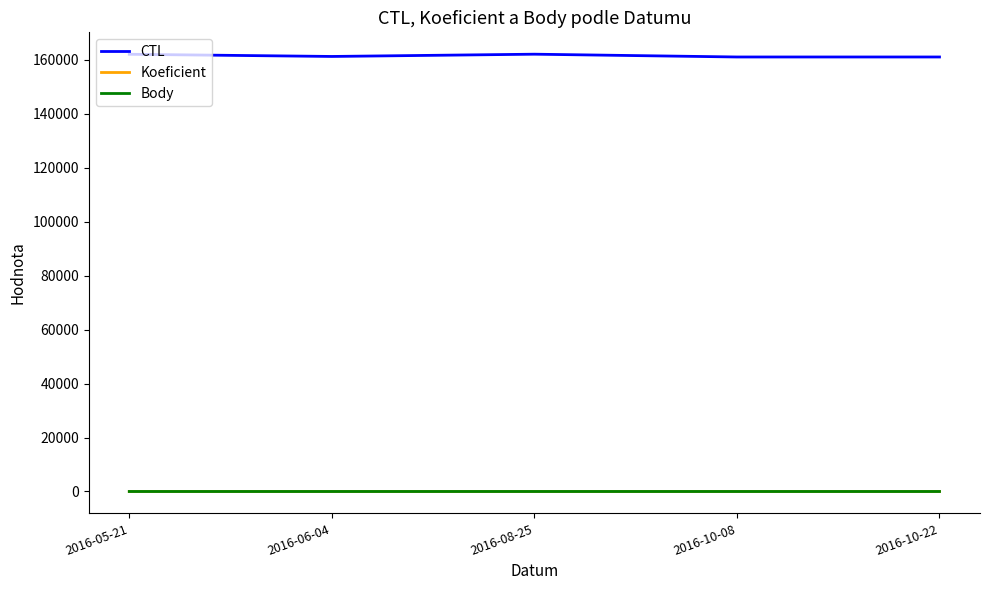

What is the lowest value of the CTL series?

161116